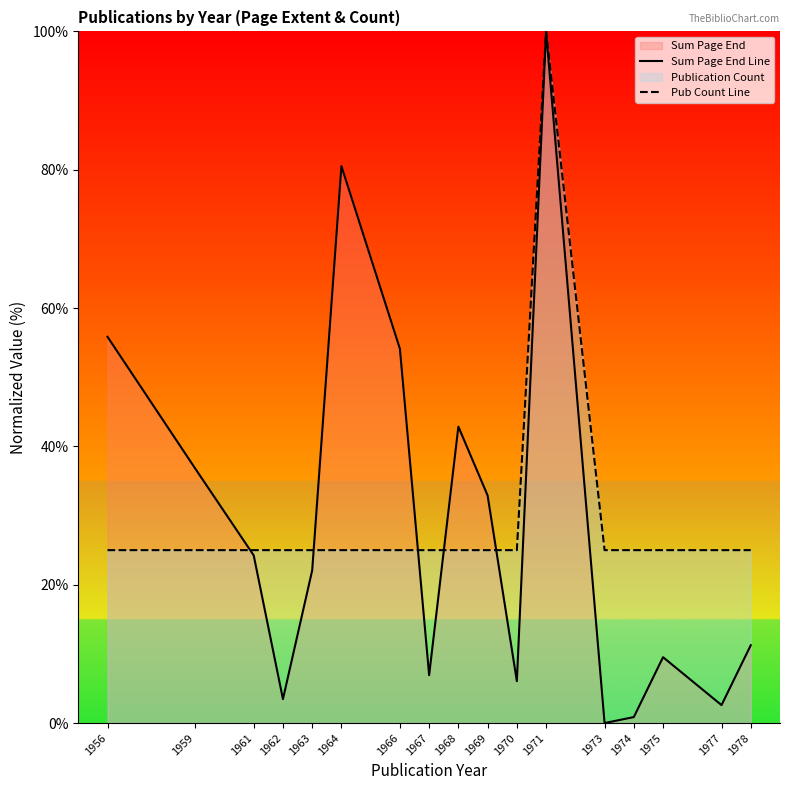

What is the sum of all Pub Count Line values?

500.0